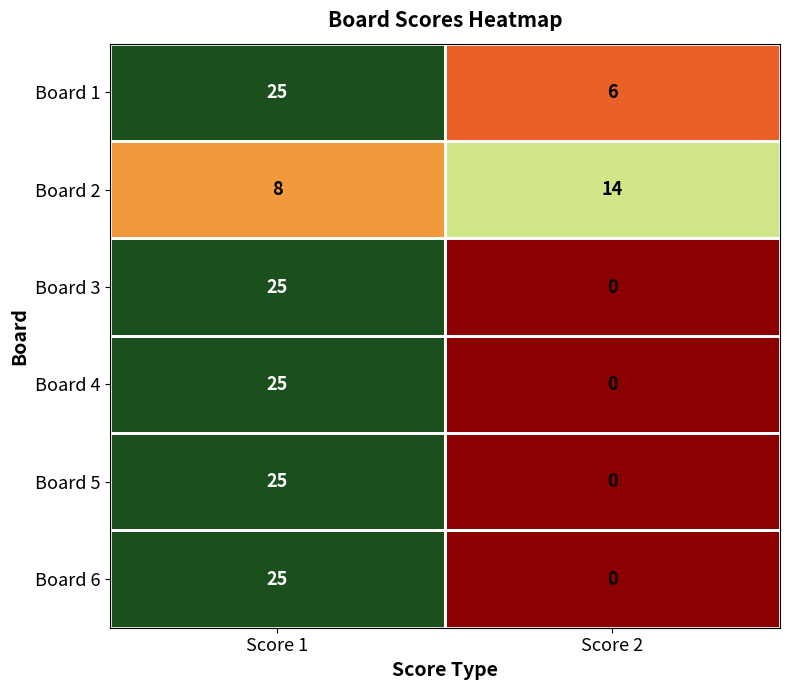

Count the number of categories in the chart.

2